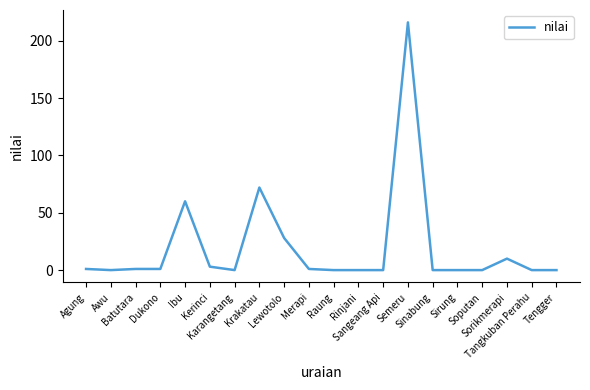

What is the greatest value displayed?

216